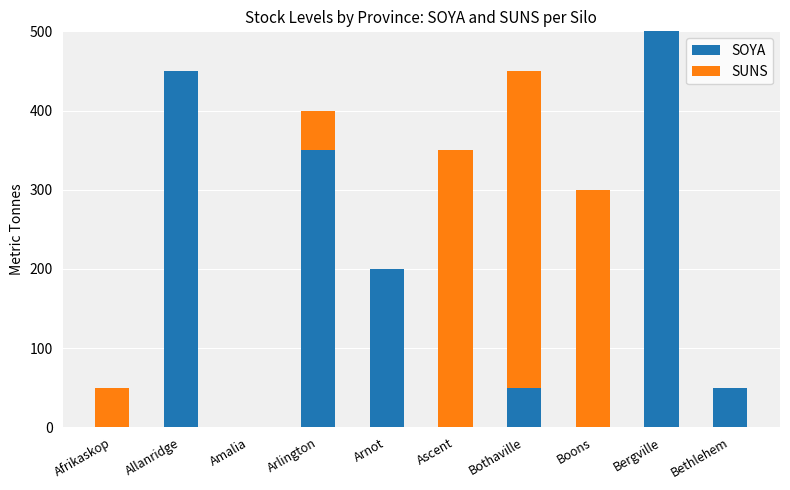

Is it true that SOYA equals 0 at Amalia?

True